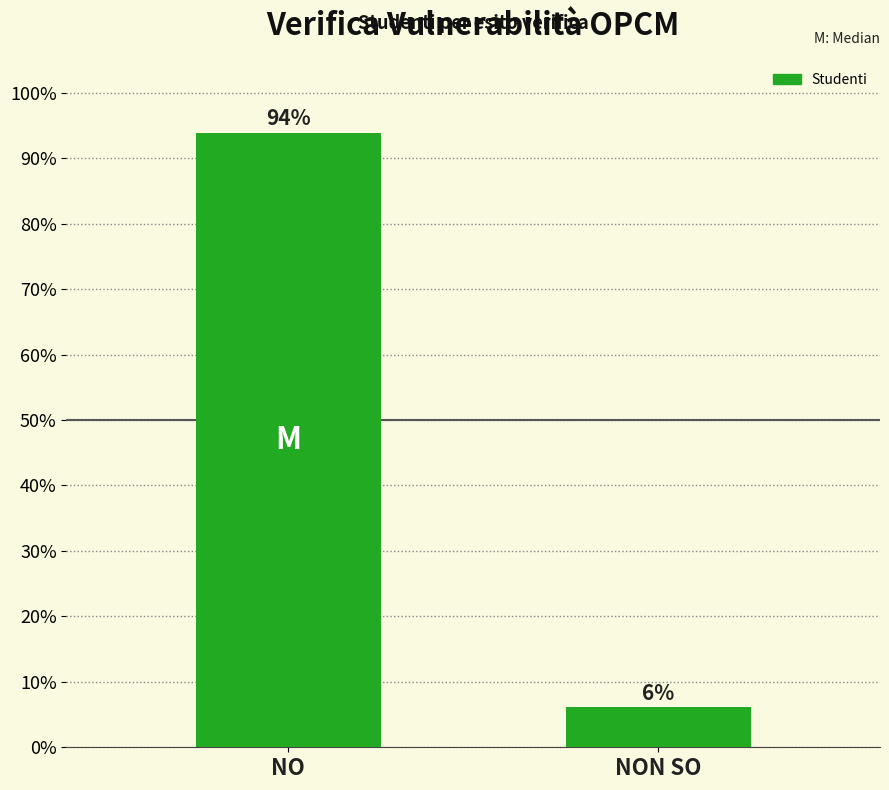

Which has a higher value, NON SO or NO?

NO